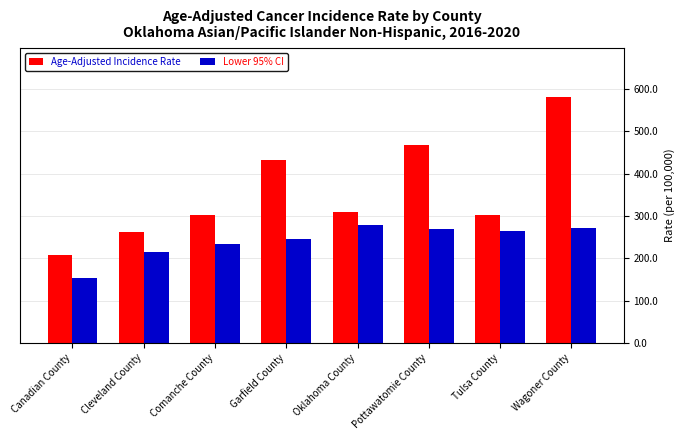

What is the label of the 8th bar from the right?

Canadian County